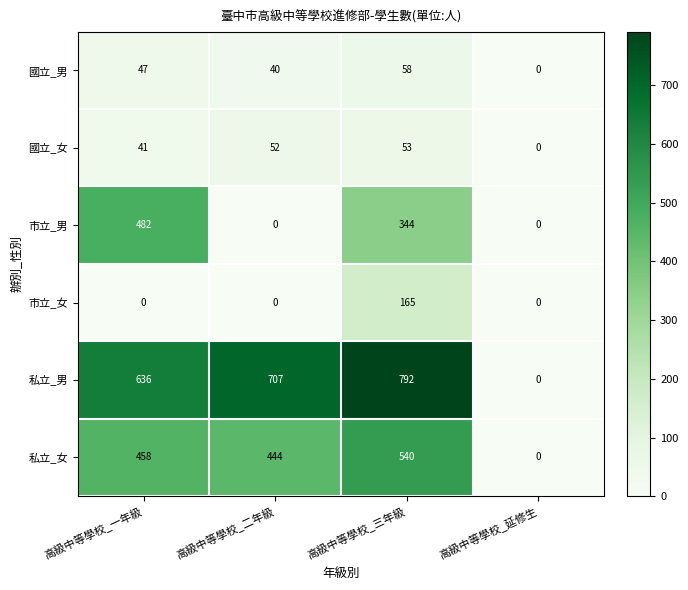

Is the value of 市立_女 at 高級中等學校_延修生 greater than the value of 國立_女 at 高級中等學校_二年級?

No